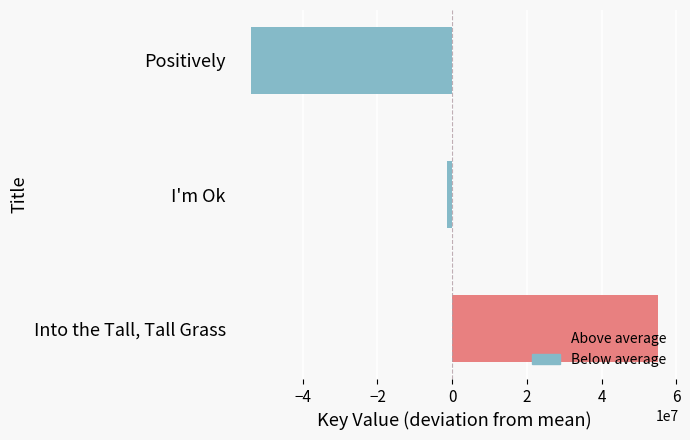

What is the difference between the maximum and minimum values?

109101456.0